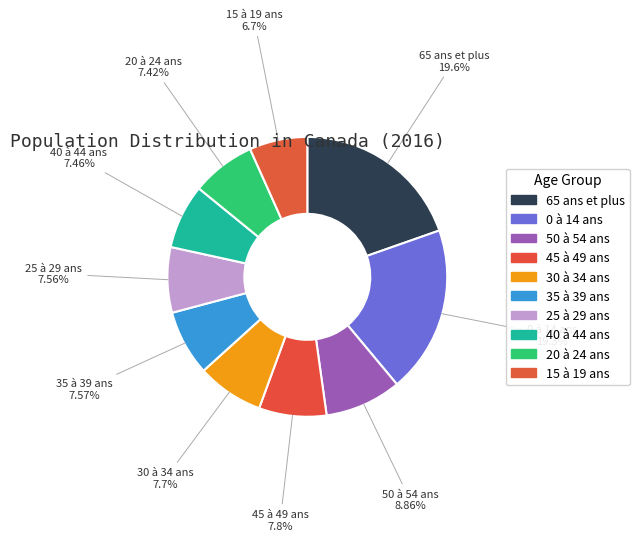

How many segments does this pie chart have?

10